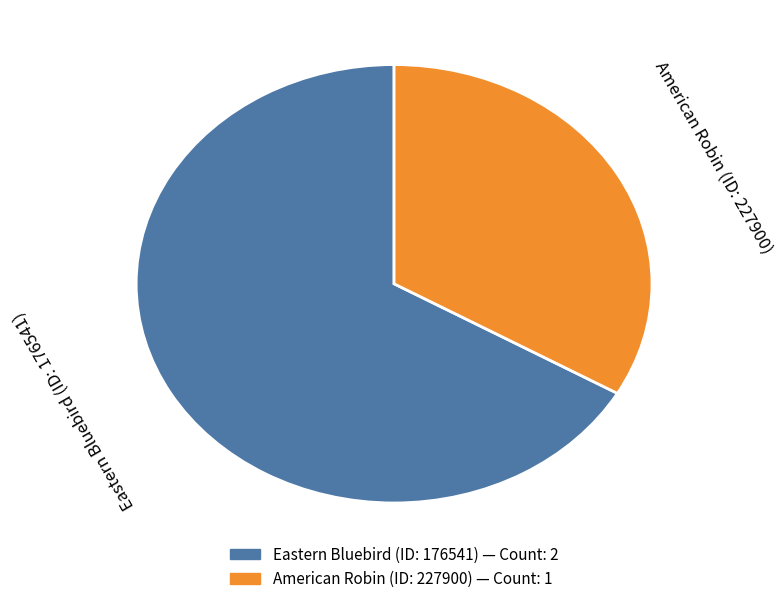

What is the majority slice?

Eastern Bluebird (ID: 176541)